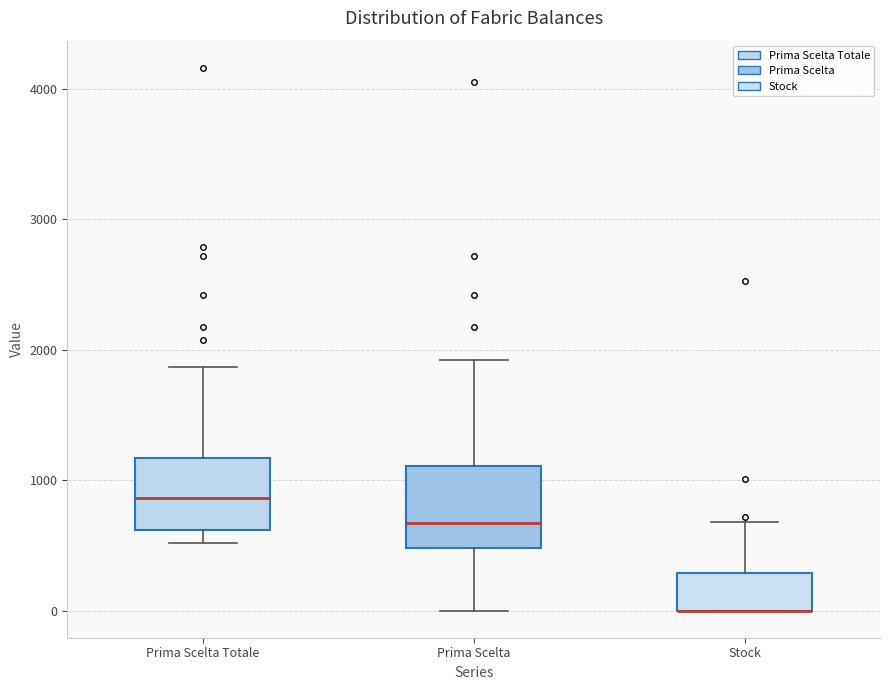

Reading left to right, transcribe this box plot: for each box, give where its median line is, the range the box spans, and where its two whiskers end, as read against the y-axis. The values are not printed on the chart, so give them approximately, as read against the axis.

Prima Scelta Totale: median 900, box 600 to 1200, whiskers 500 to 1900
Prima Scelta: median 700, box 500 to 1100, whiskers 0 to 1900
Stock: median 0 (drawn on the box's lower edge), box 0 to 300, whiskers 0 to 700